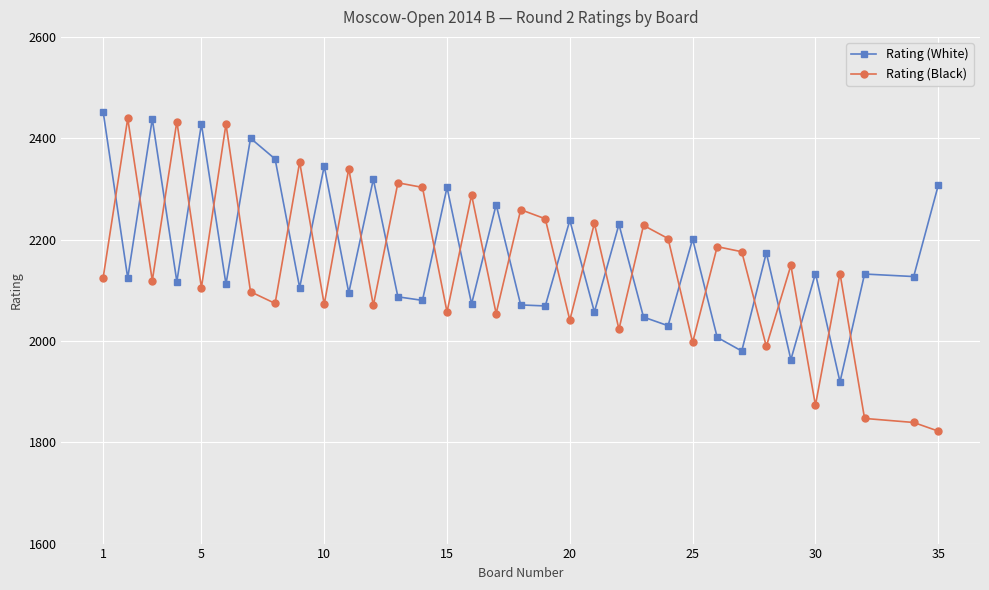

What is the difference between the maximum and minimum values in the Rating (White) series?

533